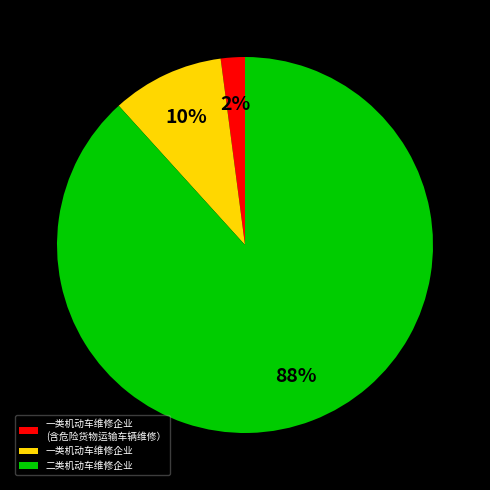

Which has a higher value, 一类机动车维修企业 (含危险货物运输车辆维修） or 二类机动车维修企业?

二类机动车维修企业